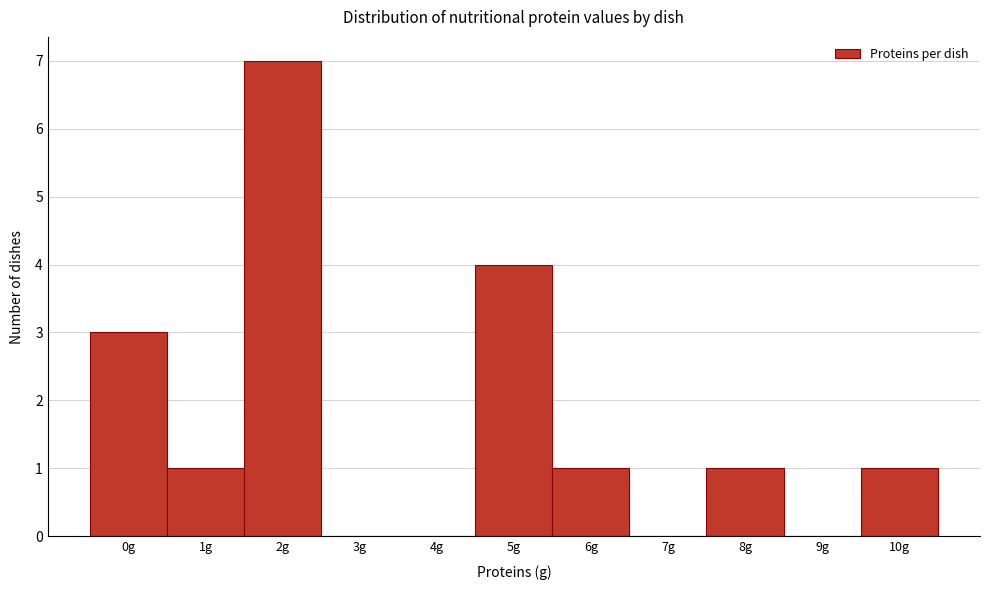

Reading left to right, list all the values displayed in this chart.

0g=3	1g=1	2g=7	3g=0	4g=0	5g=4	6g=1	7g=0	8g=1	9g=0	10g=1